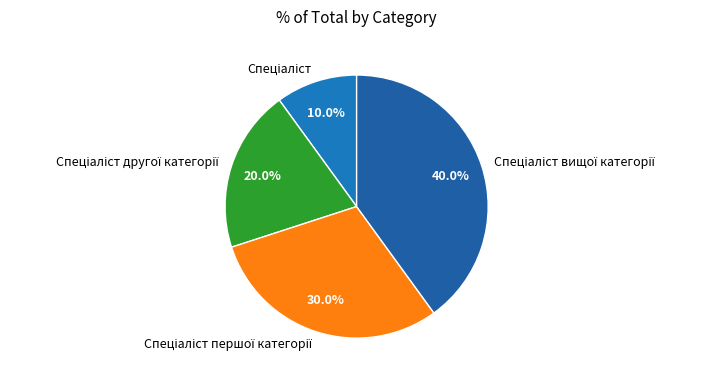

Is there any slice that represents more than half of the pie?

No